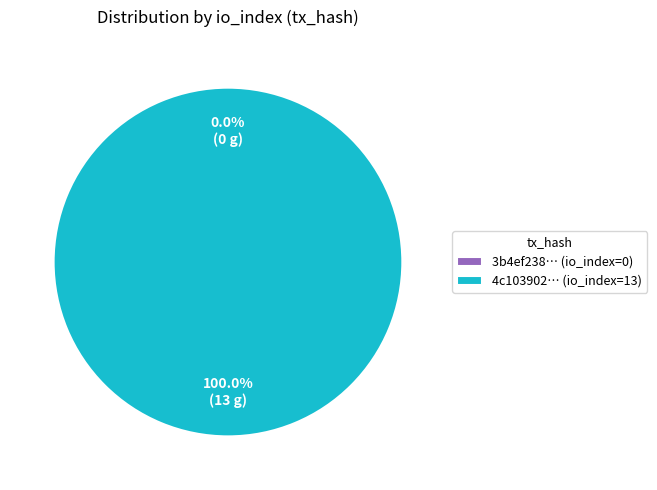

What is the total percentage of tx_hash_1 (io_index=13) and tx_hash_0 (io_index=0)?

100.0%